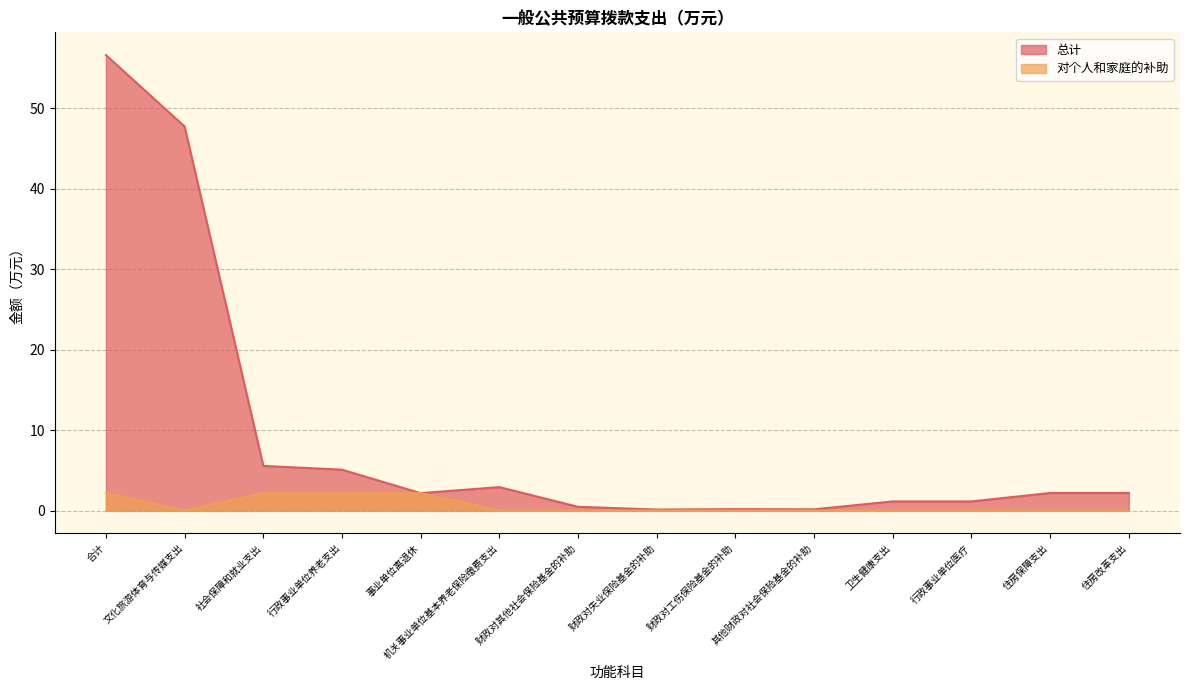

How many values in 对个人和家庭的补助 are above zero?

4